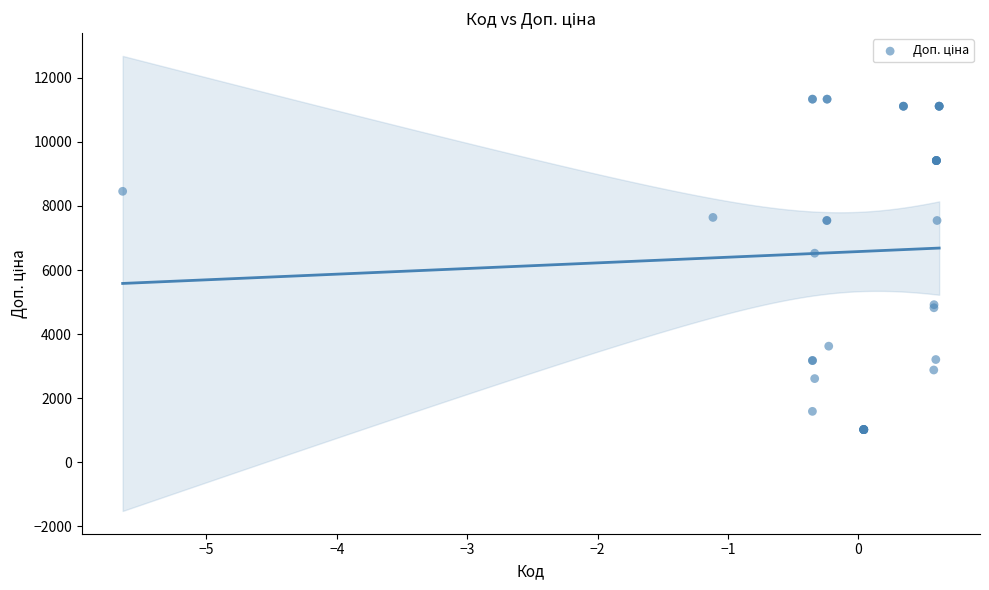

What Y value in the scatter plot is closest to 6175?

6525.0